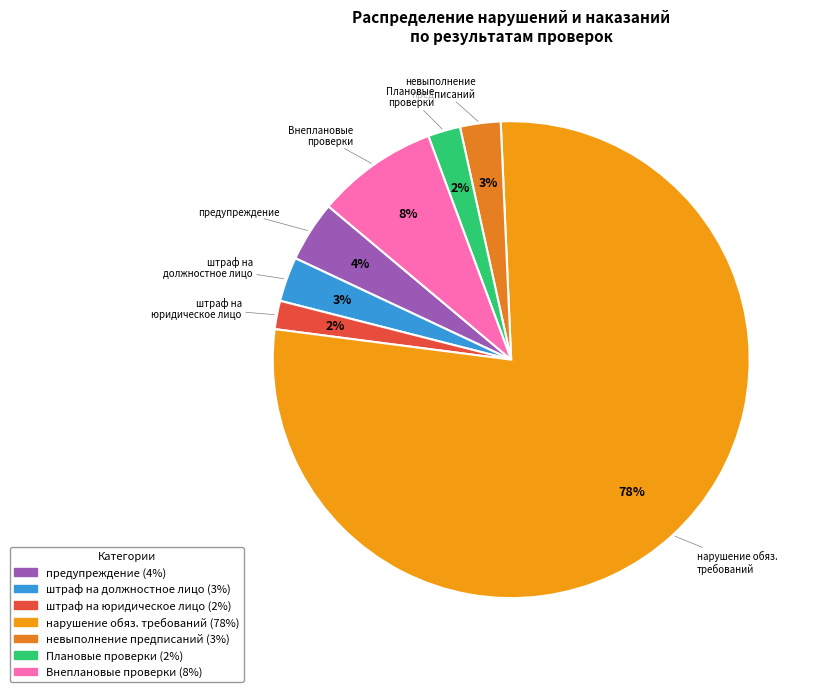

How many slices are in this pie chart?

7